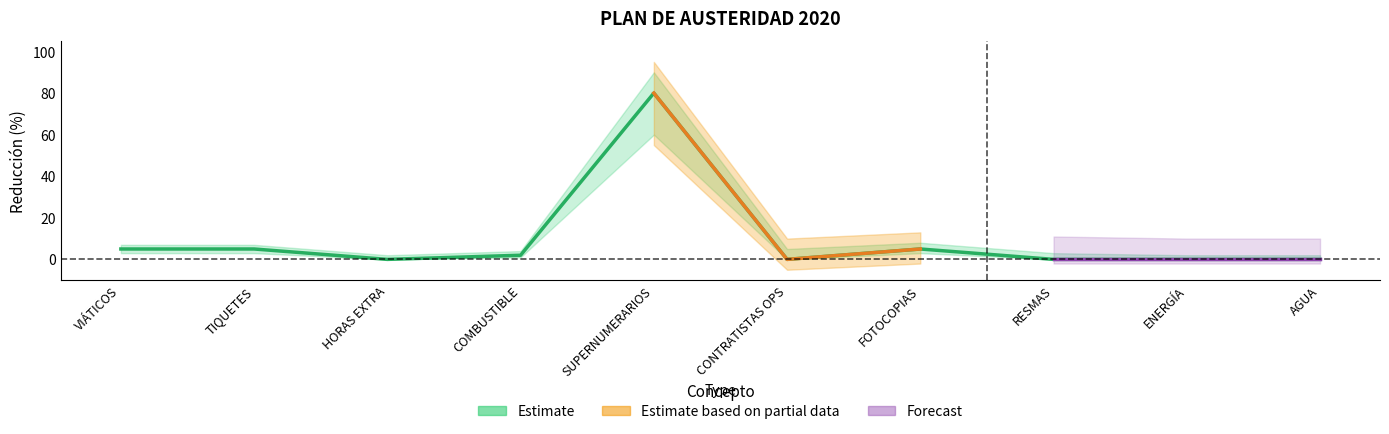

True or false: upper_band and Reduction Target (%) intersect in this chart.

False